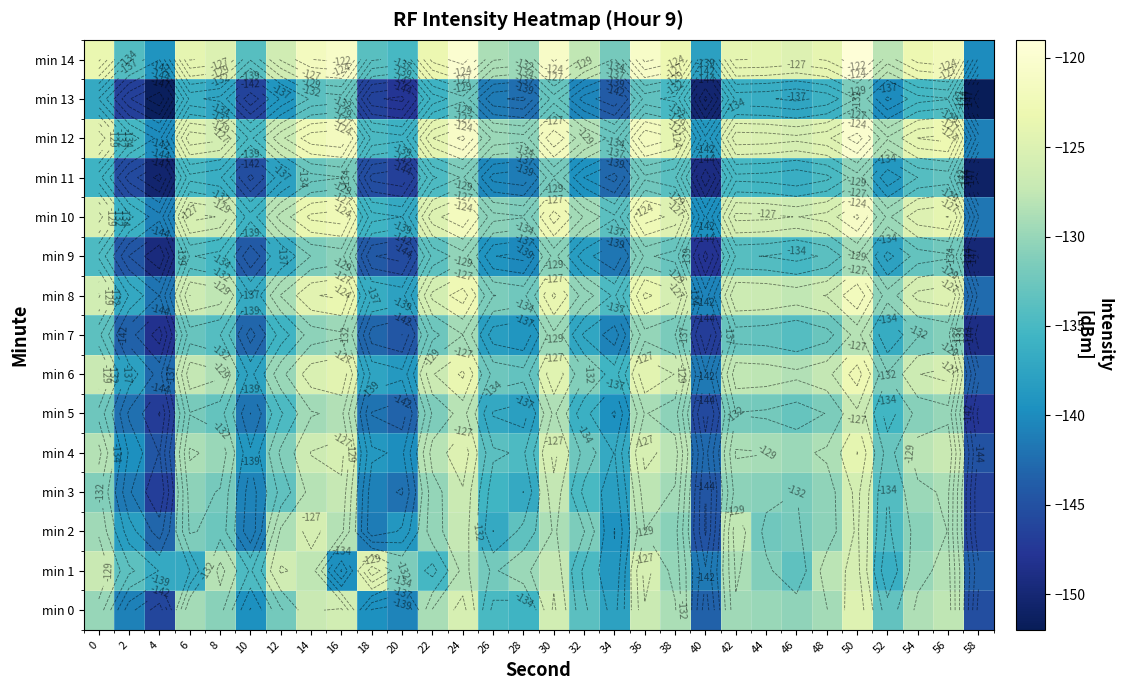

What is the approximate value of min 7 at 30?

-129.7